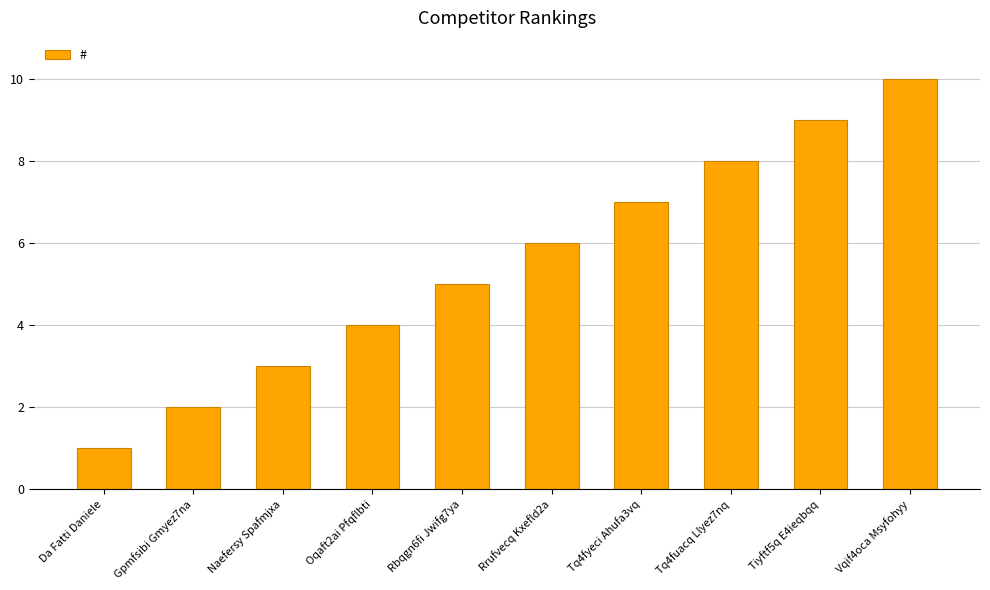

The value at Oqaft2ai Pfqflbti is 1. True or false?

False